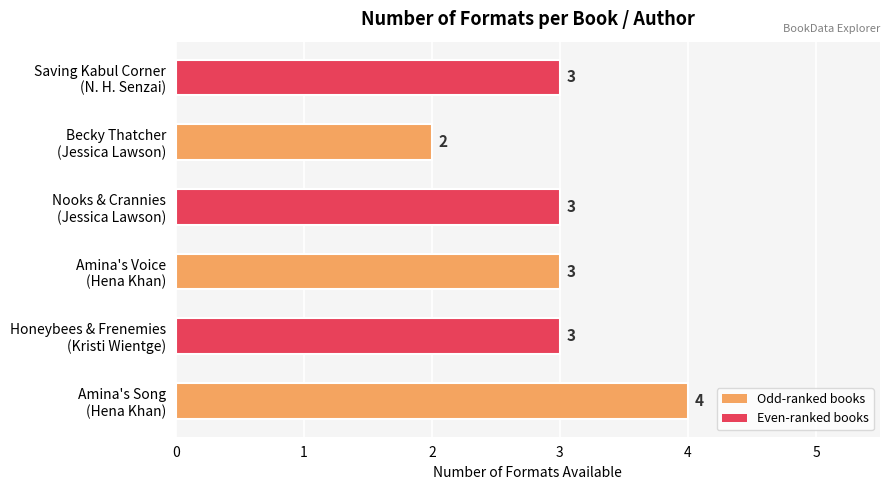

Count the values in the range 3 to 4.

5